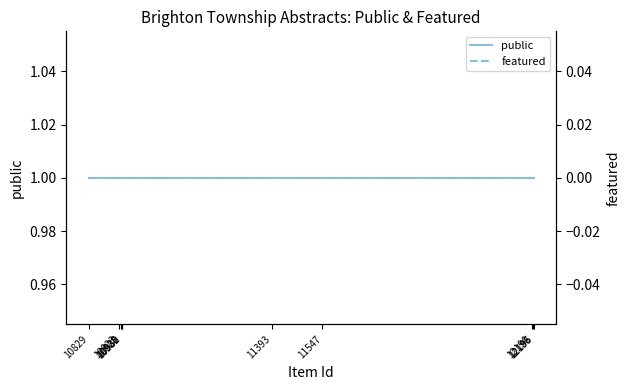

Reading right to left, extract all data points from this chart.

public: 1	1	1	1	1	1	1	1	1	1
featured: 0	0	0	0	0	0	0	0	0	0